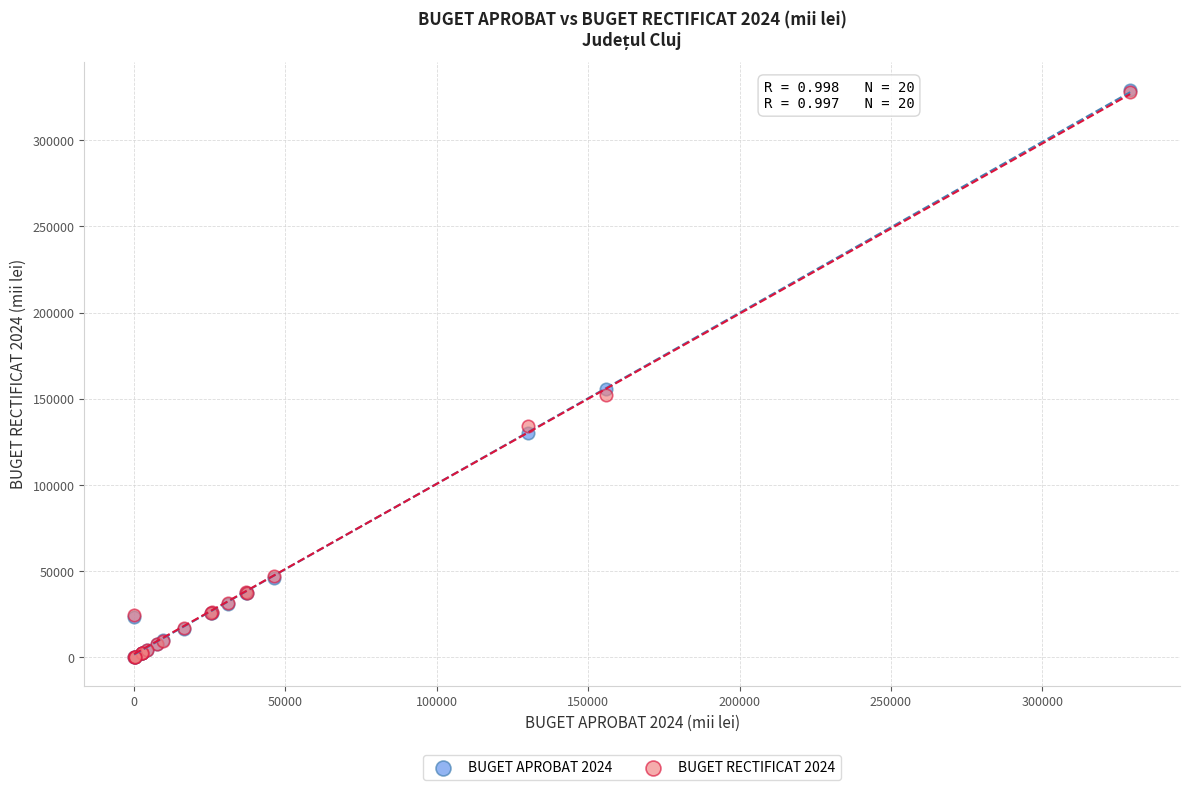

What are all the series names shown in the legend?

BUGET APROBAT 2024, BUGET RECTIFICAT 2024